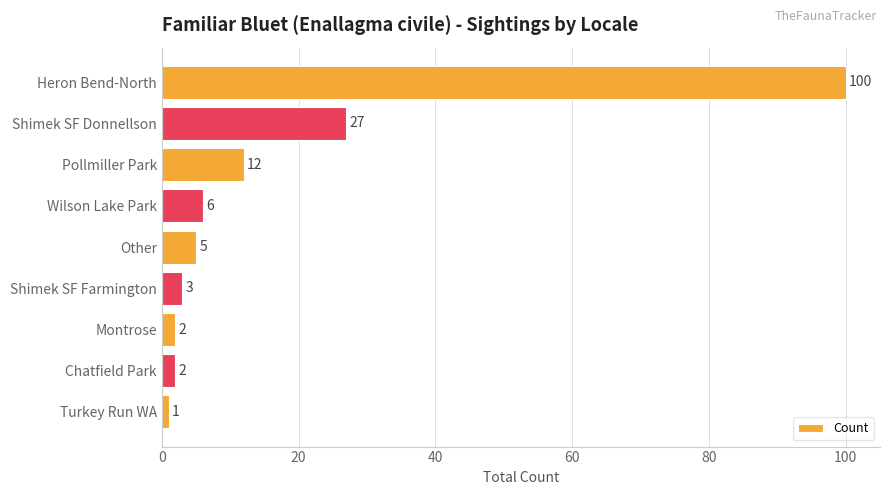

Are the bars grouped side by side (vs. stacked)?

No